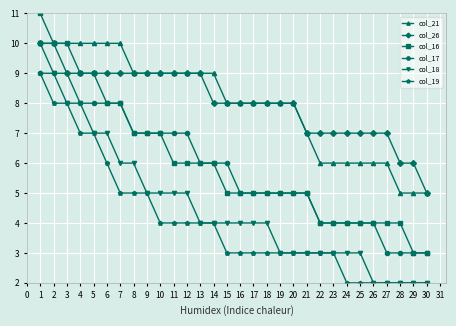

The value of col_17 at 3 is 2. True or false?

False